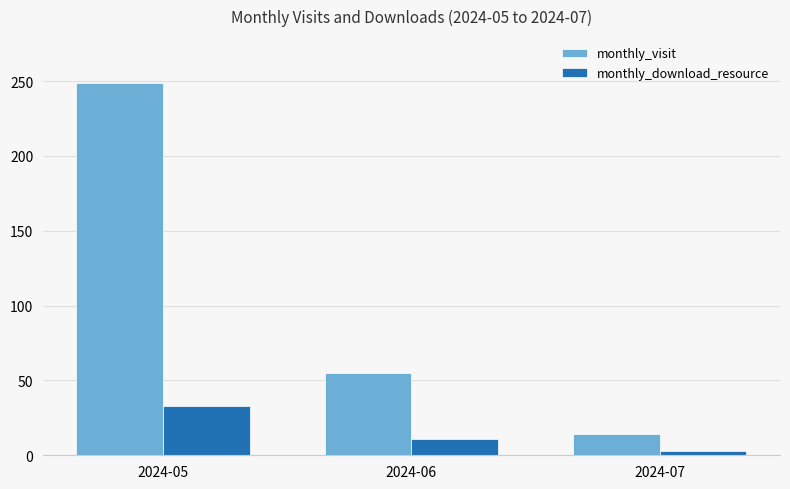

Does the chart contain stacked bars?

No